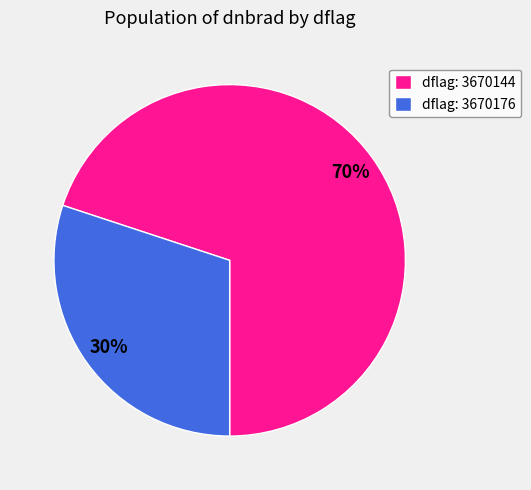

To the nearest percent, what percentage of the pie is dflag: 3670176?

30%